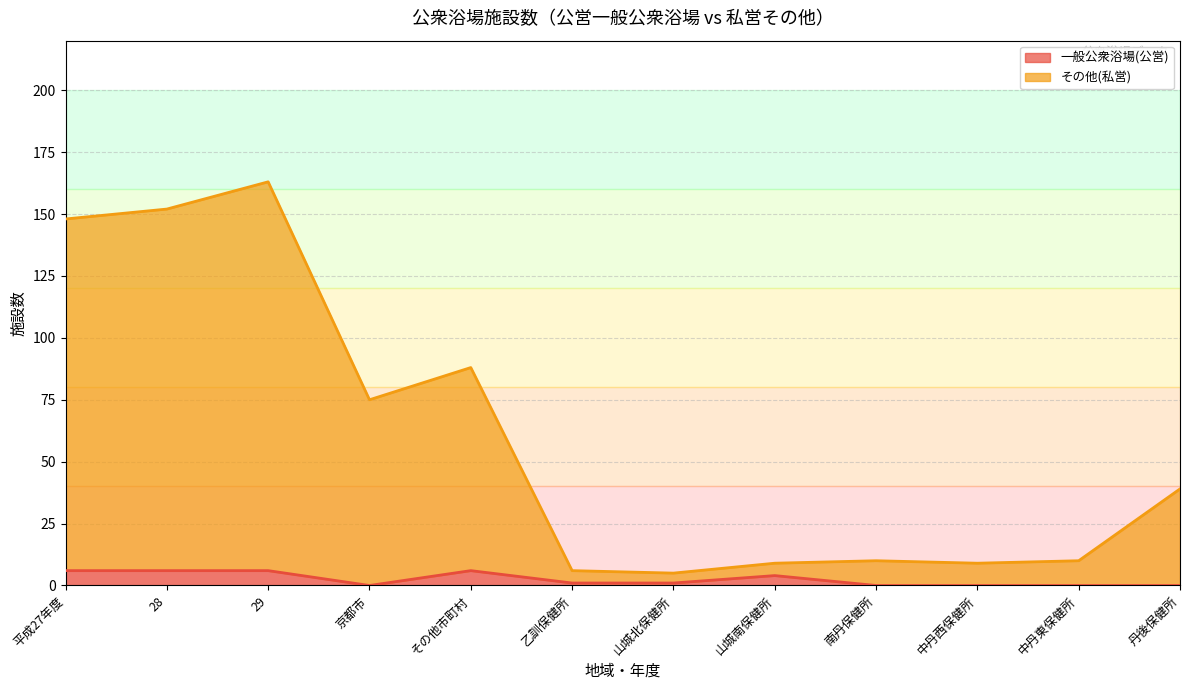

Does the chart display data point markers on the line(s)?

No